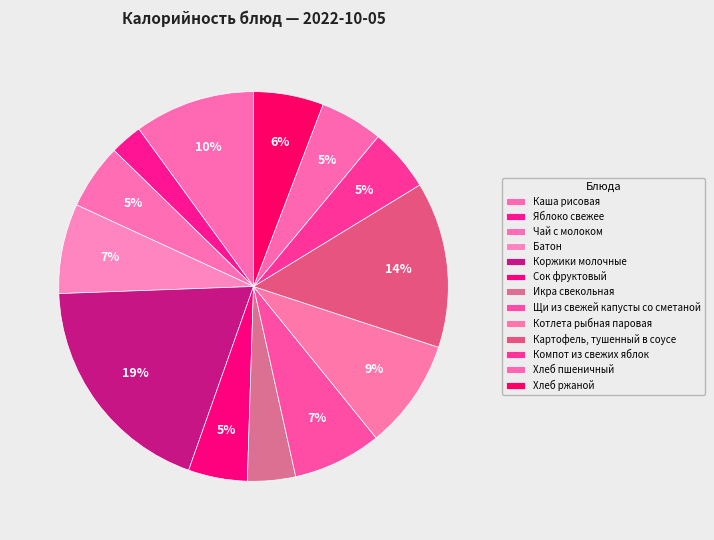

Approximately how many times larger is the value at Картофель, тушенный в соусе compared to Каша рисовая?

1.4